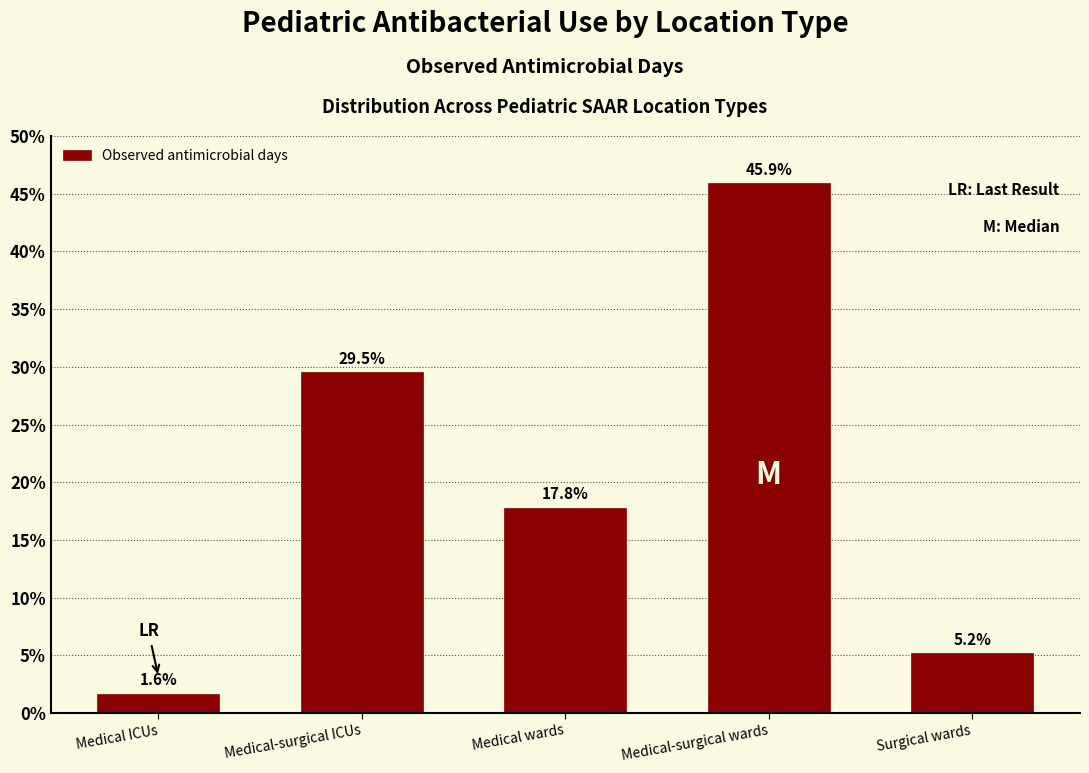

Reading right to left, transcribe all the data shown in this chart.

5.2	45.9	17.8	29.5	1.6